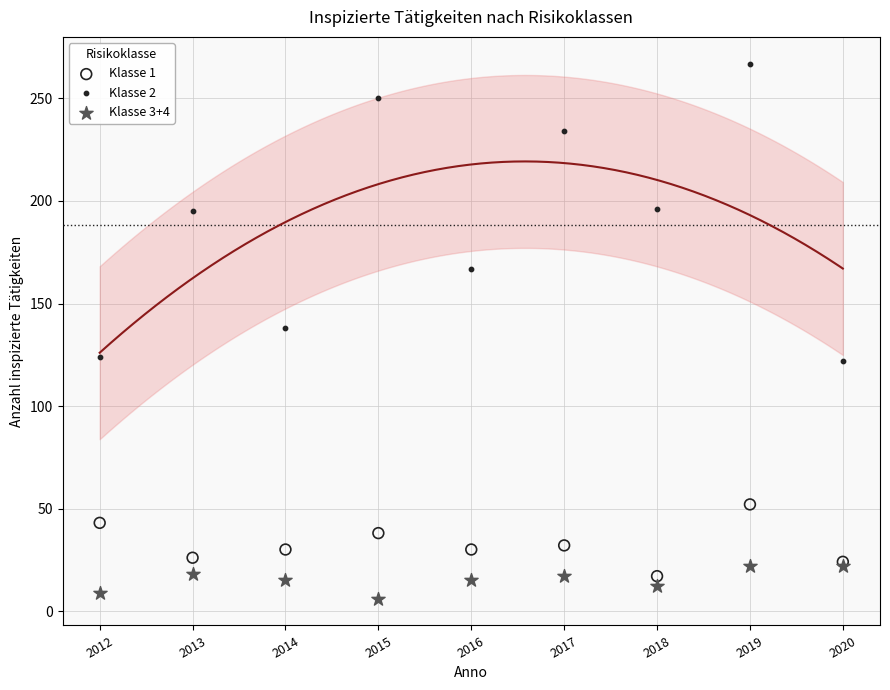

What is the X range (max minus min) for the scatter plot?

8